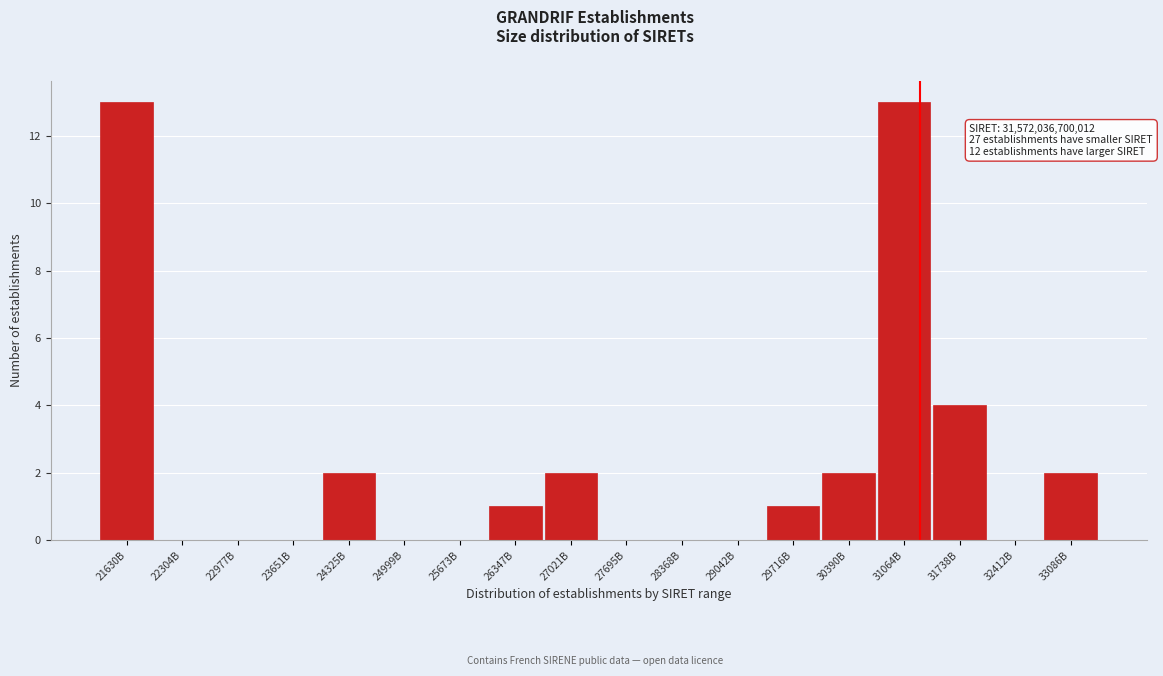

Reading right to left, what are all the values shown in this chart?

33086B=2	32412B=0	31738B=4	31064B=13	30390B=2	29716B=1	29042B=0	28368B=0	27695B=0	27021B=2	26347B=1	25673B=0	24999B=0	24325B=2	23651B=0	22977B=0	22304B=0	21630B=13